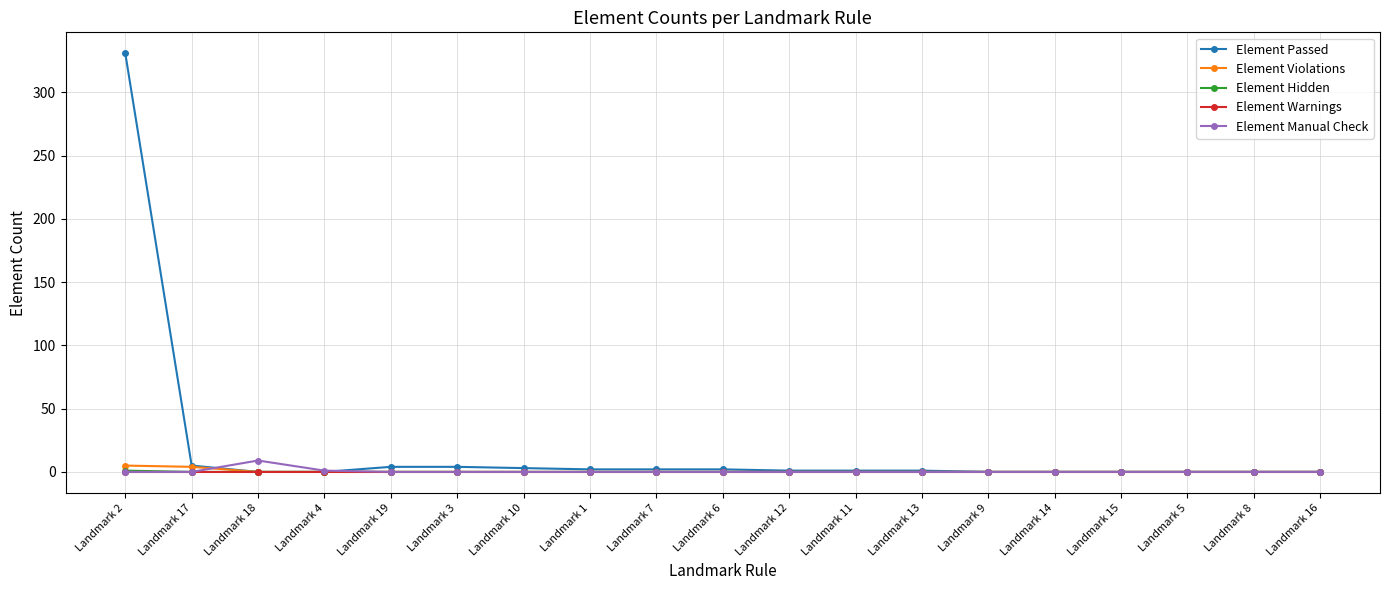

What position from the right is Landmark 15?

4